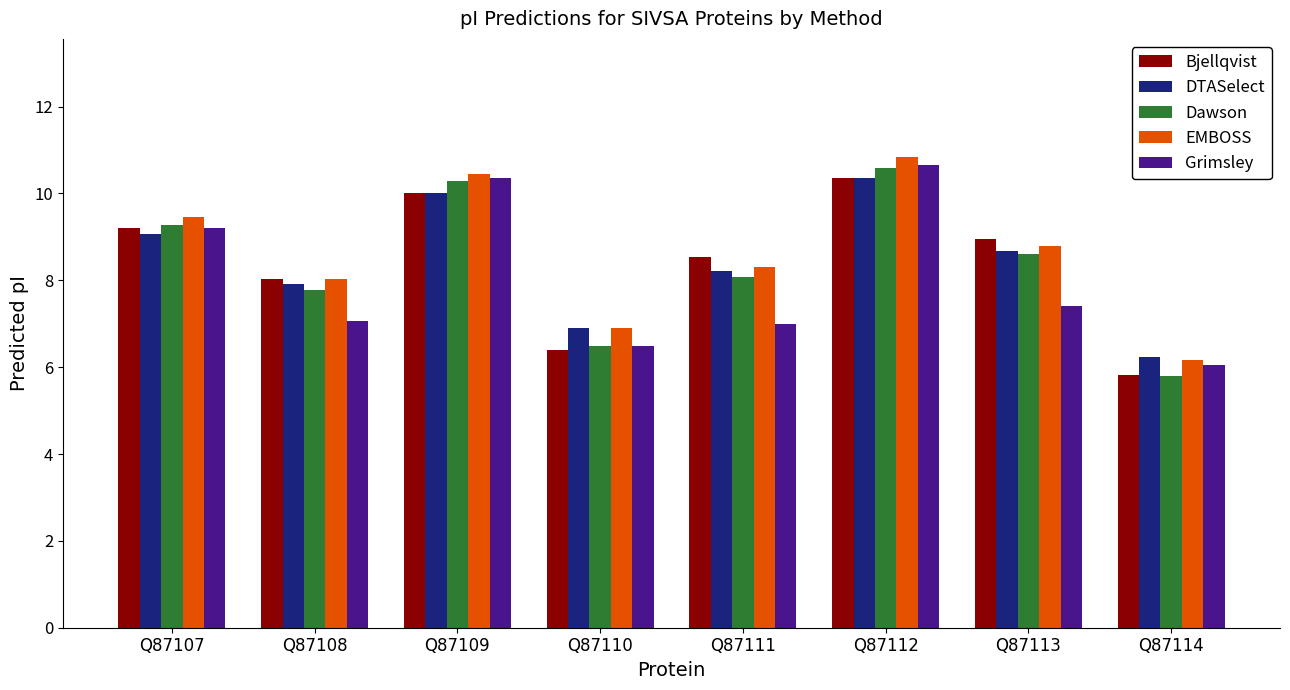

What is the sum of all Bjellqvist values?

67.3